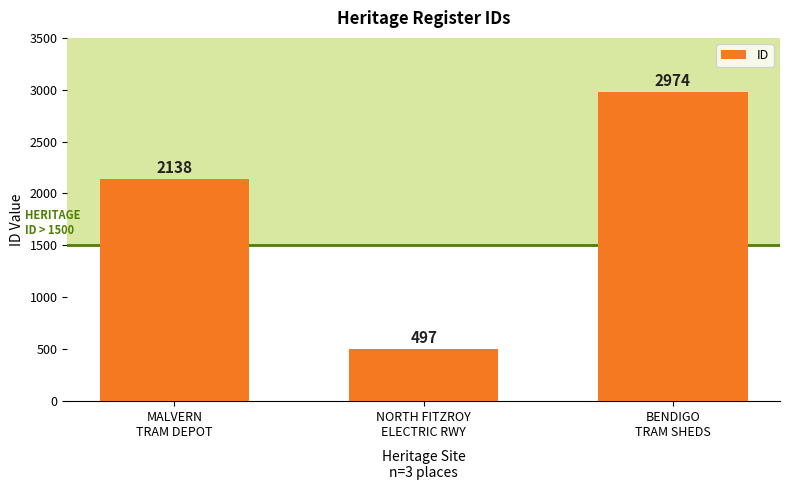

How many bars are there in total?

3